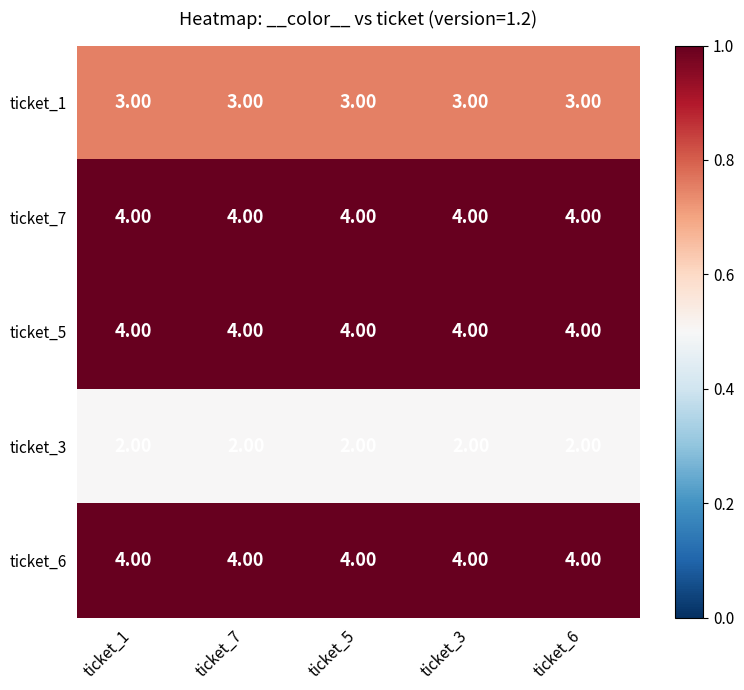

What is the total value across all series at ticket_7?

17